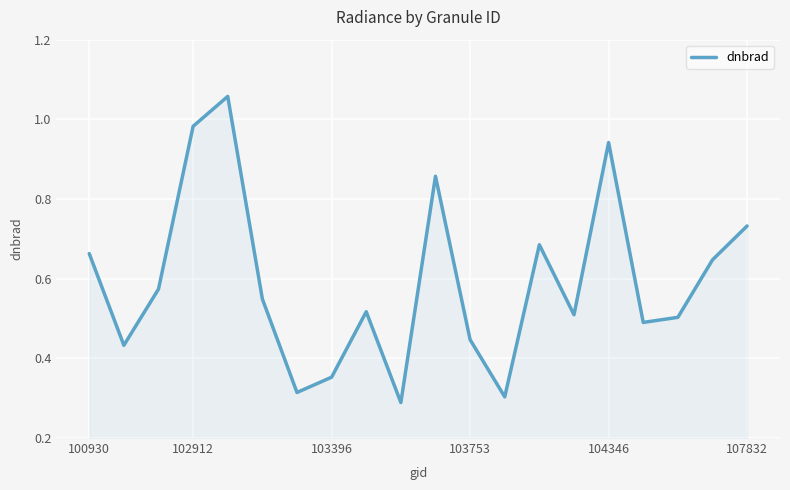

What is the difference between the maximum and minimum values?

0.8